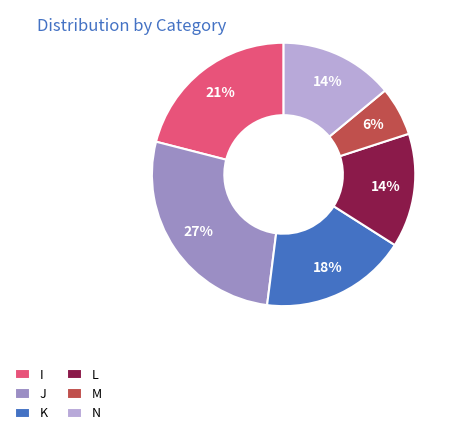

To the nearest percent, what is the combined percentage of I and M?

27%